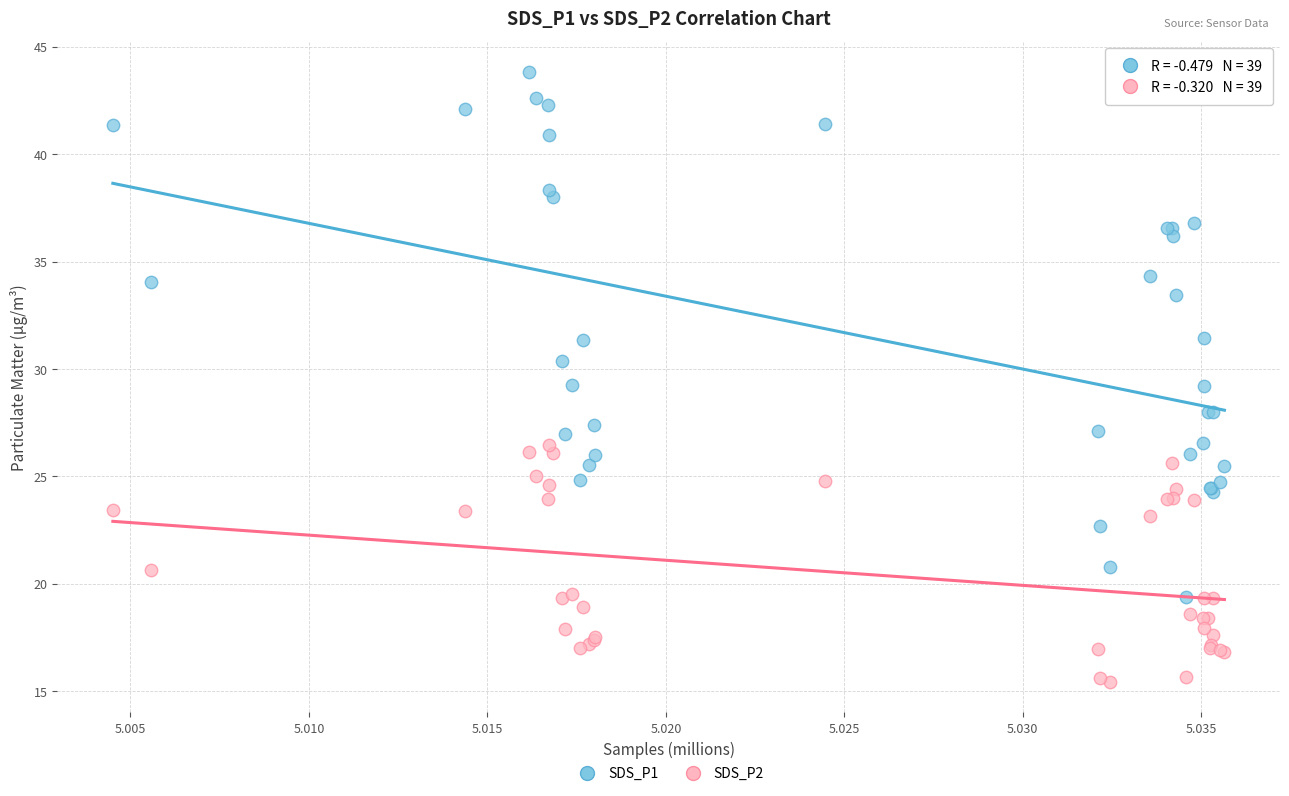

What are all the series names shown in the legend?

SDS_P1, SDS_P2